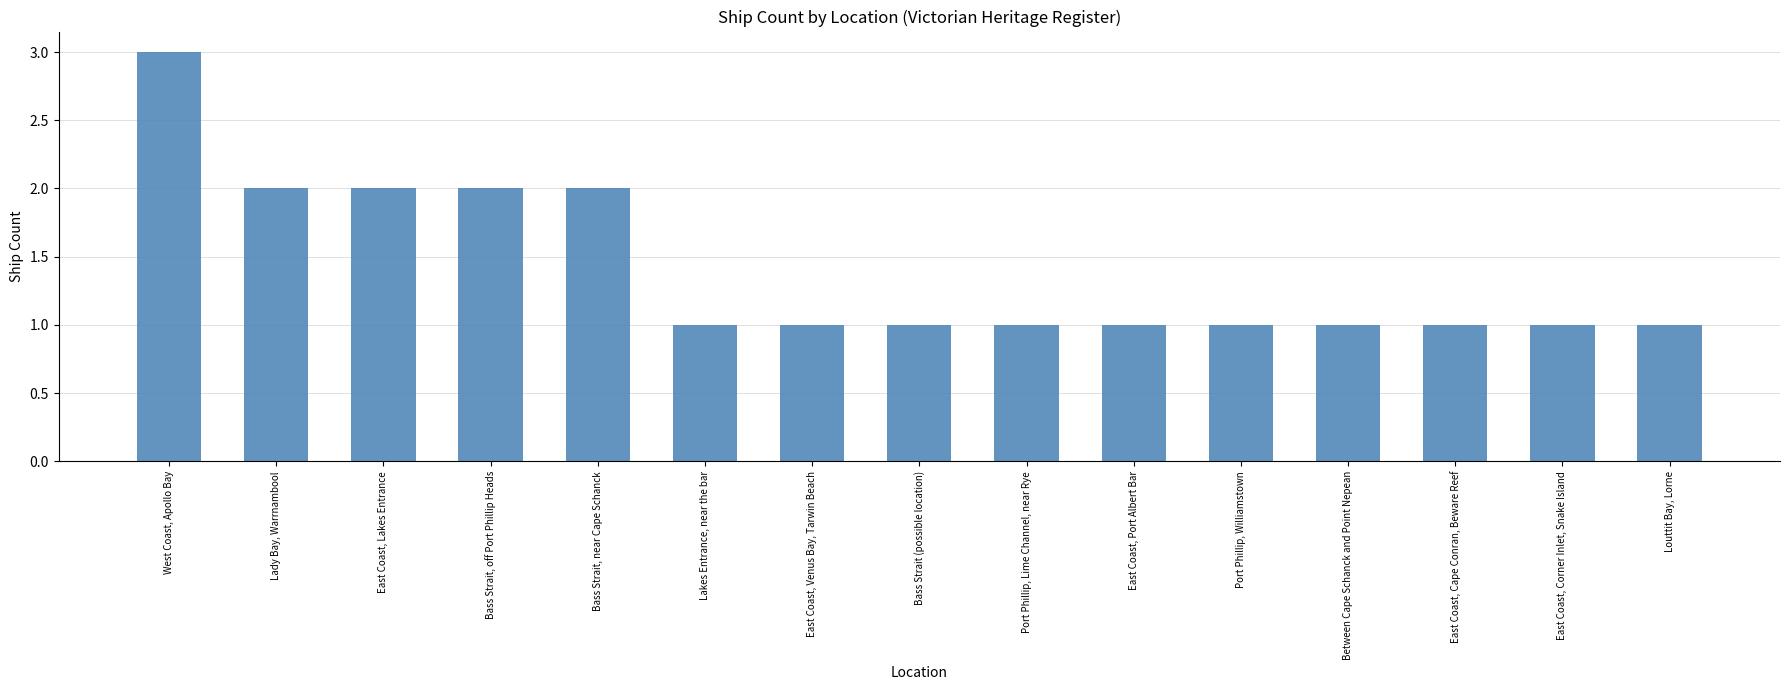

The chart shows a value of 2 at East Coast, Lakes Entrance. True or false?

True